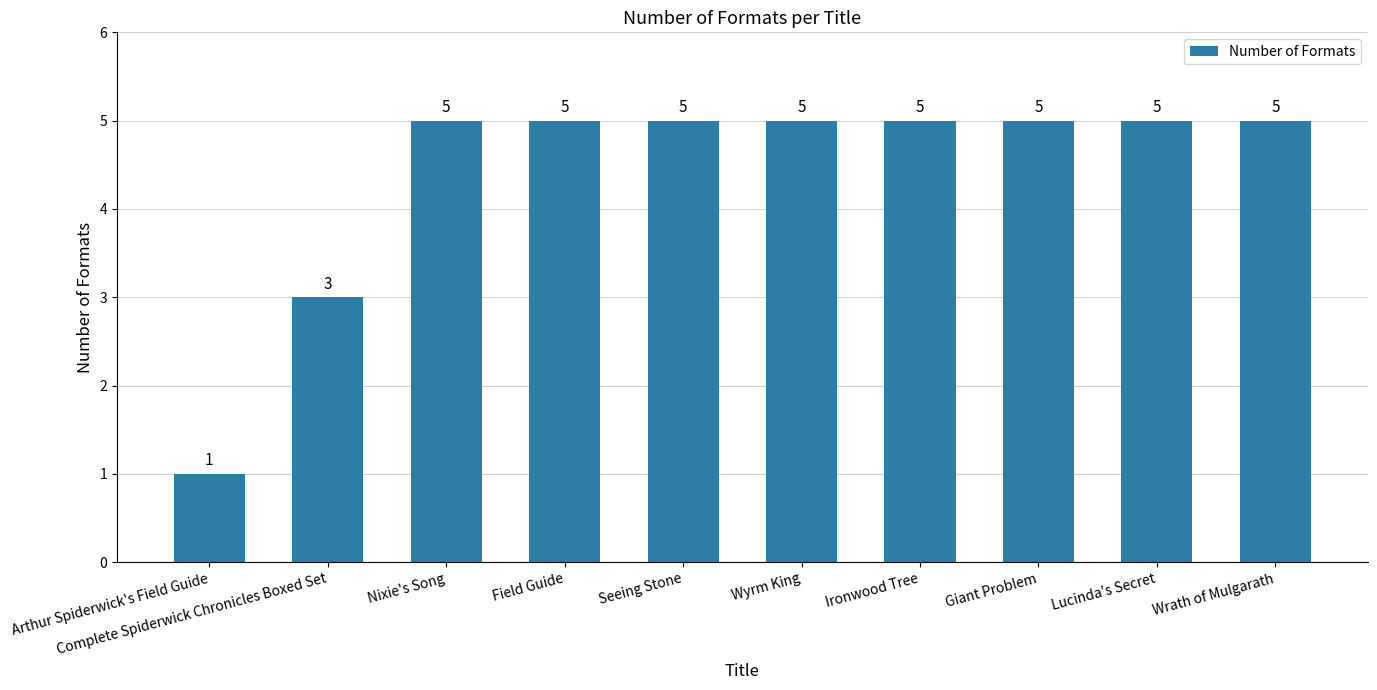

How many values are below 5?

2